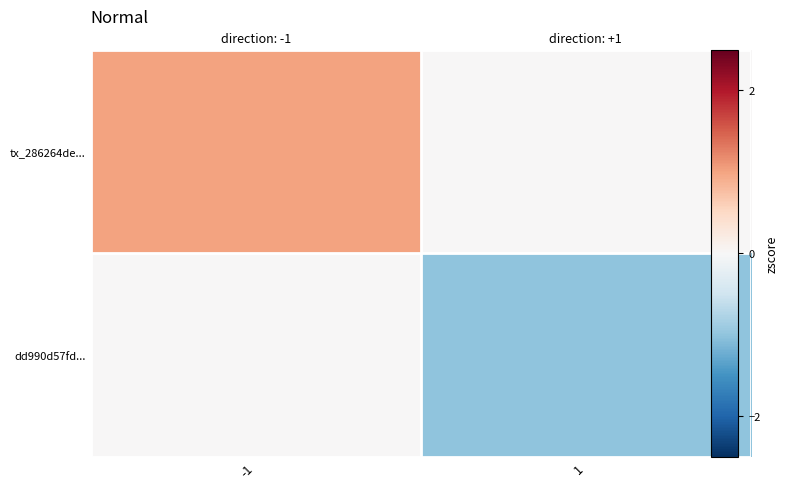

Which series changed the most between -1 and 1?

tx_286264de...